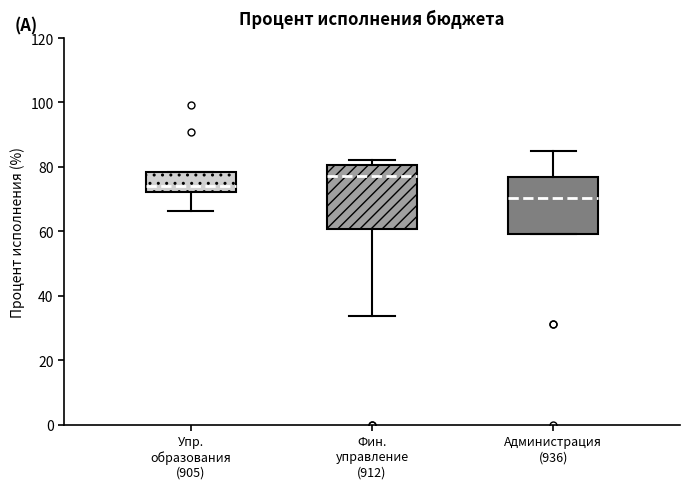

Which box's median line is the highest?

Фин. управление (912)